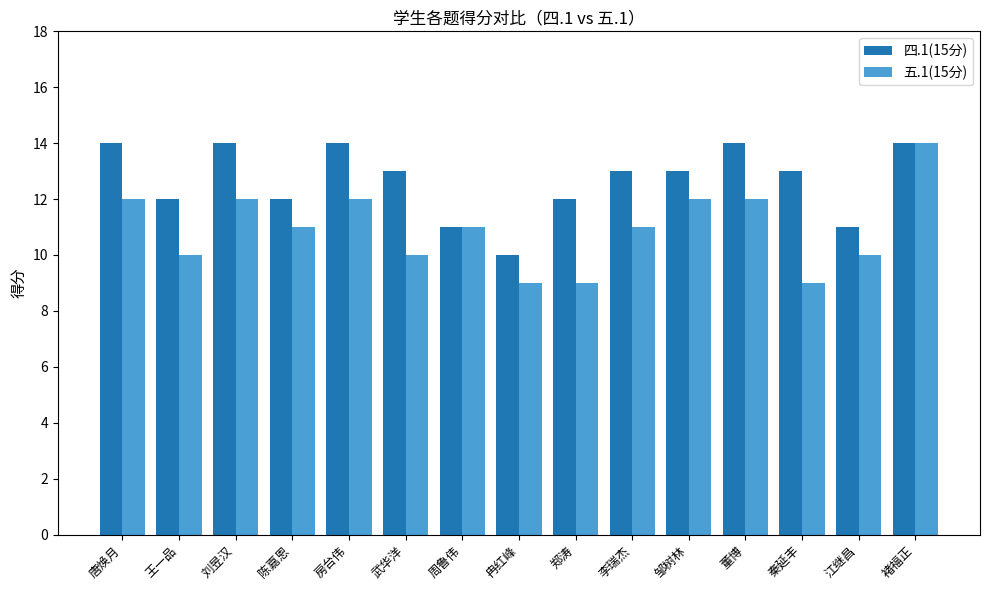

What is the sum of all 五.1(15分) values?

164